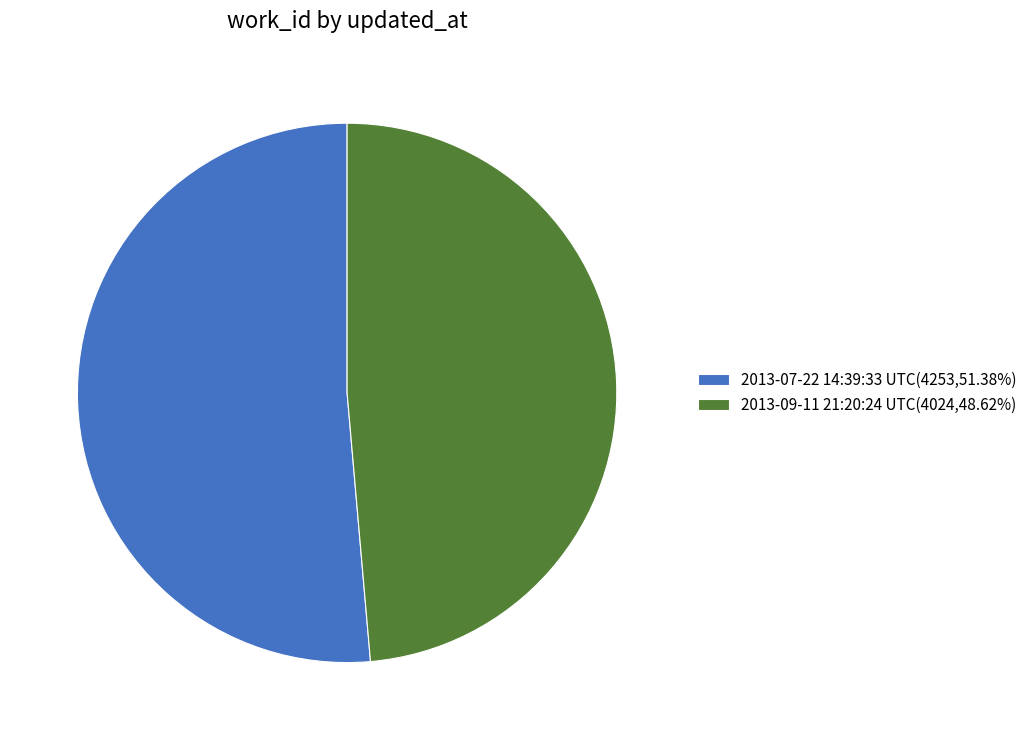

What is the ratio of the value at 2013-07-22 14:39:33 UTC to the value at 2013-09-11 21:20:24 UTC?

1.1